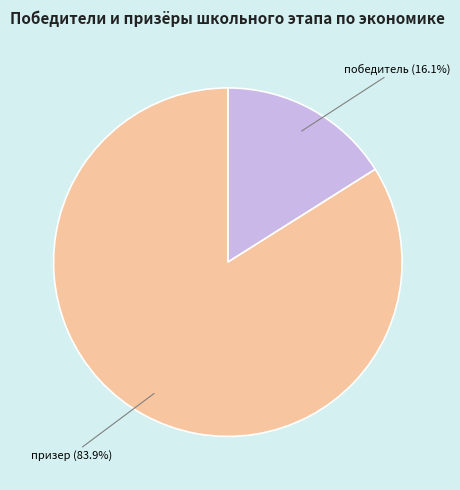

Does any single category account for the majority?

Yes